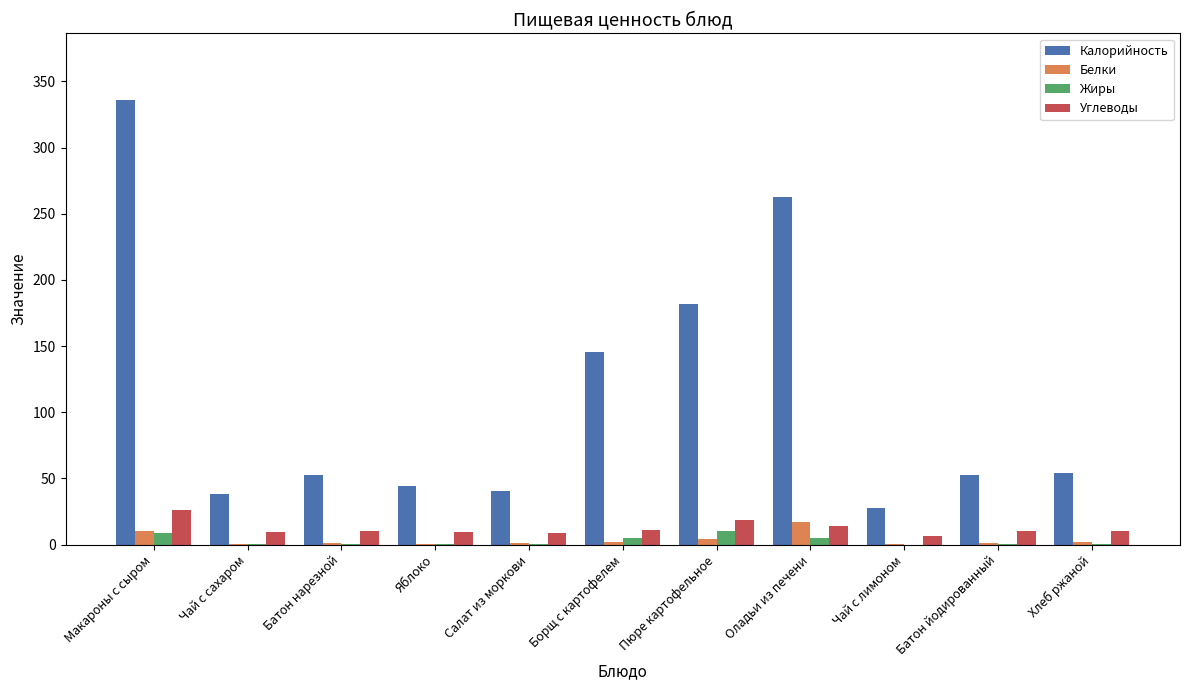

Are the bars grouped side by side (vs. stacked)?

Yes